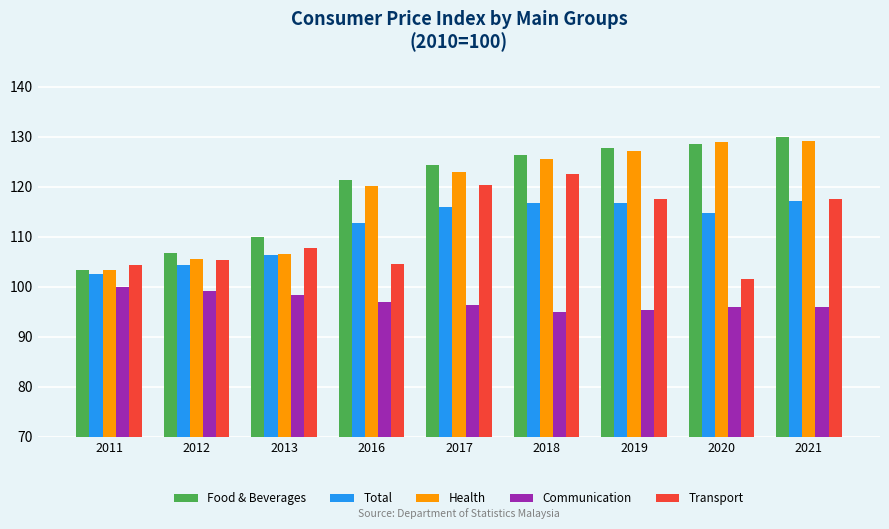

Which label corresponds to the largest value in the chart?

2021